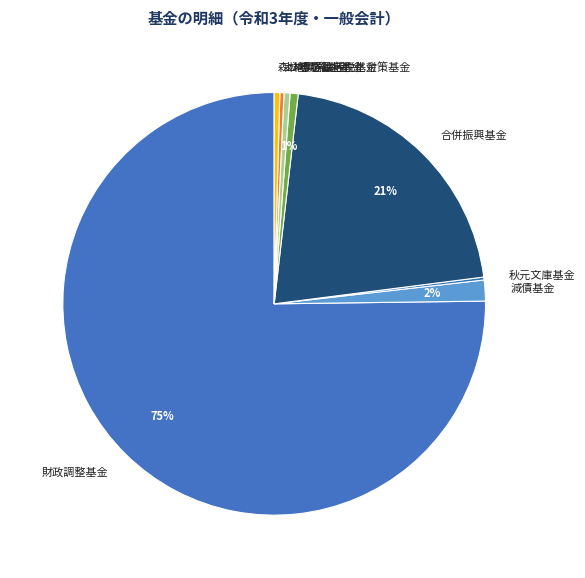

To the nearest percent, what is the average slice percentage?

12%